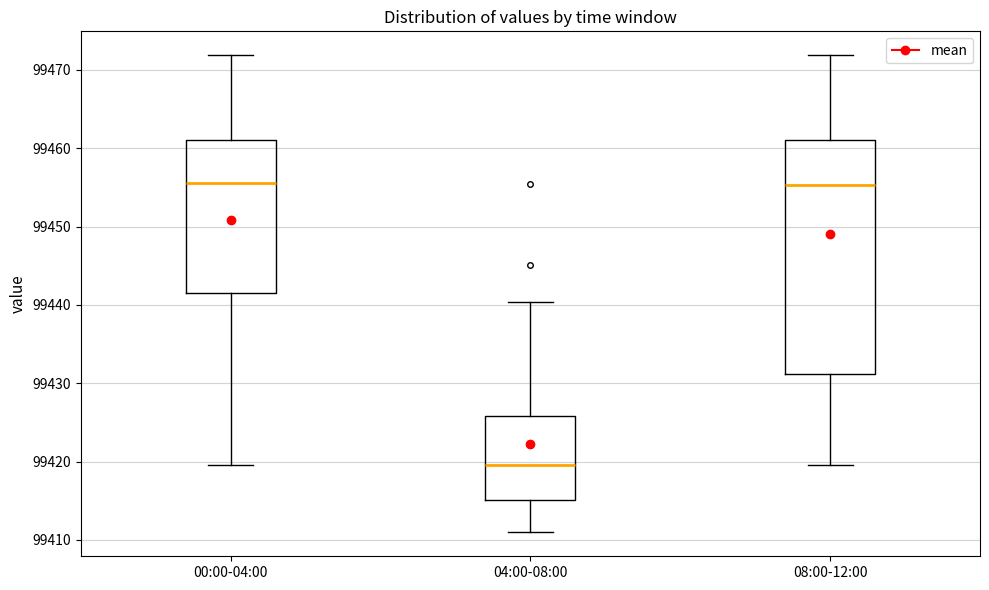

Reading left to right, read every box against the y-axis: the position of its median line, the range the box covers, and the ends of its whiskers. The values are not printed on the chart, so give them approximately, as read against the axis.

00:00-04:00: median 99456, box 99442 to 99461, whiskers 99420 to 99472
04:00-08:00: median 99420, box 99415 to 99426, whiskers 99411 to 99440
08:00-12:00: median 99455, box 99431 to 99461, whiskers 99420 to 99472